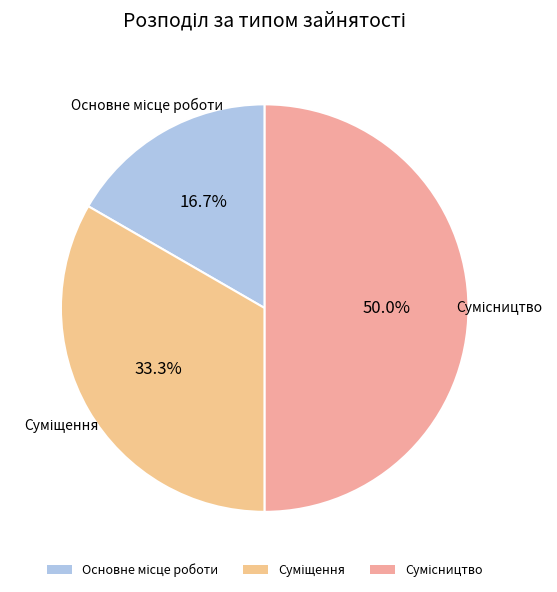

How many segments does this pie chart have?

3